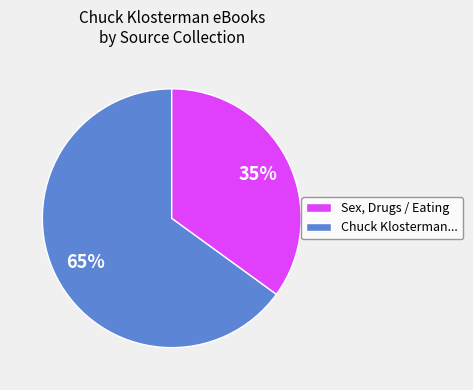

To the nearest percent, what is the difference between the largest and smallest slice percentages?

30%